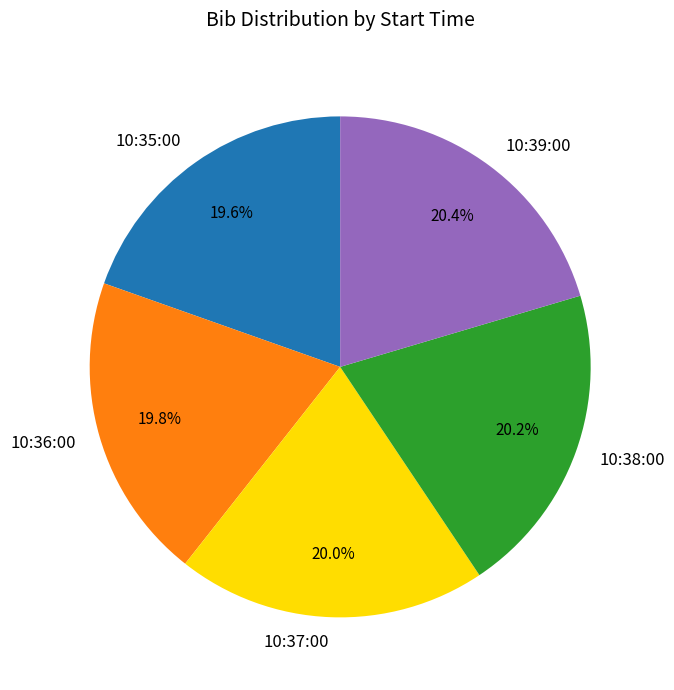

Approximately how many times larger is the value at 10:38:00 compared to 10:37:00?

1.0